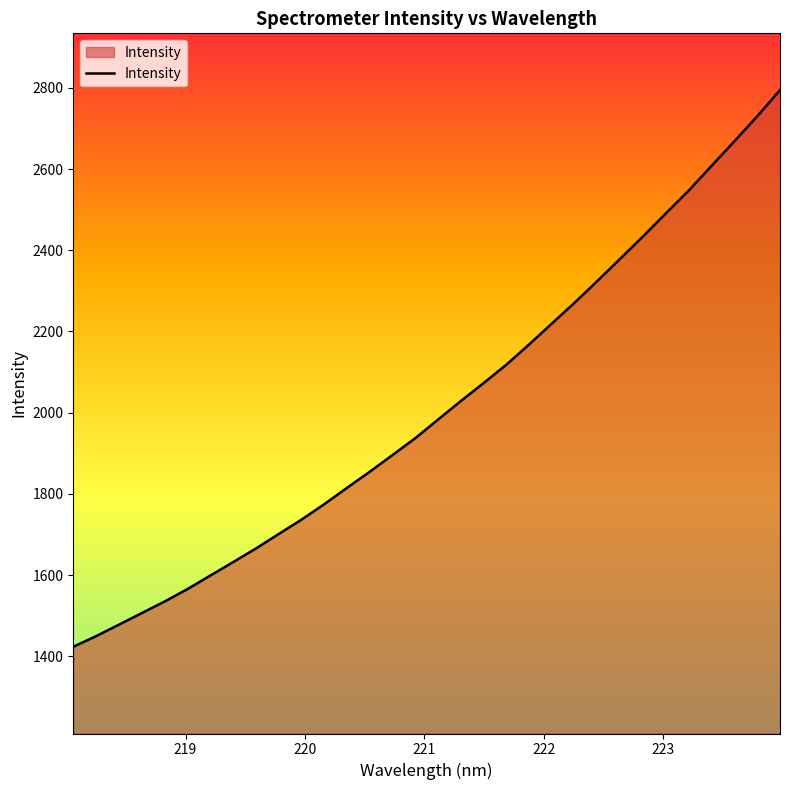

What is the minimum value shown in the chart?

1423.3